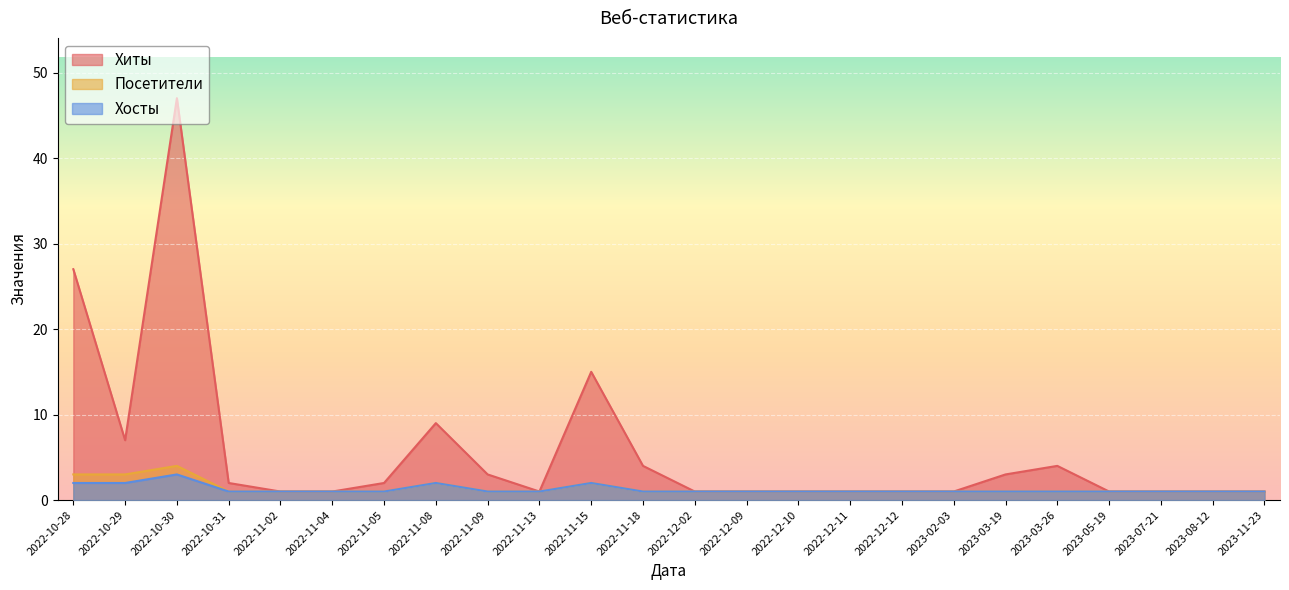

True or false: Хиты and Посетители intersect in this chart.

False